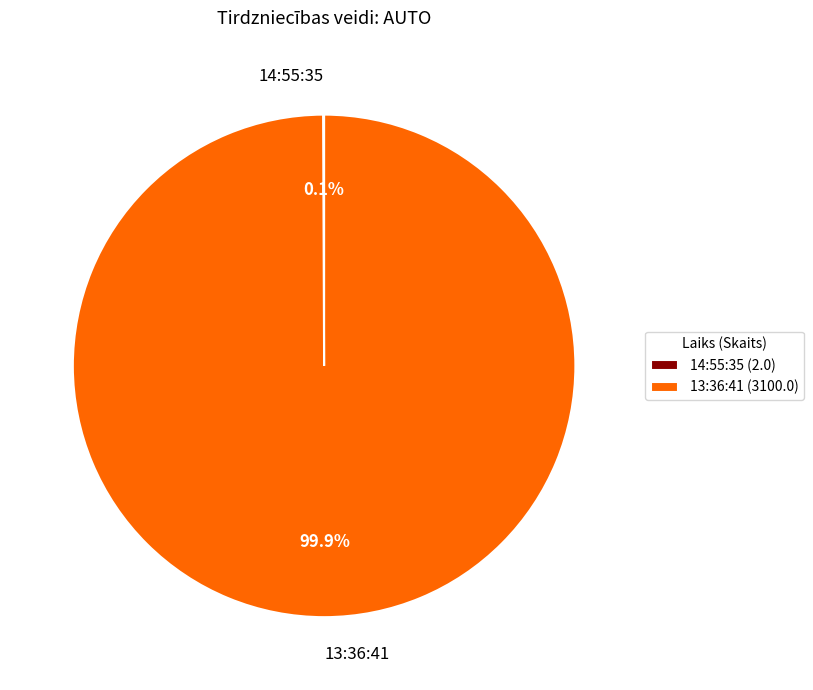

How much of the chart is everything except 13:36:41?

0.1%